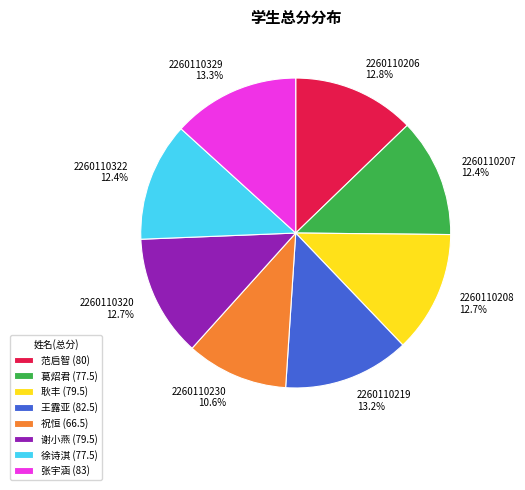

What percentage is the 2260110329 slice, to the nearest percent?

13%